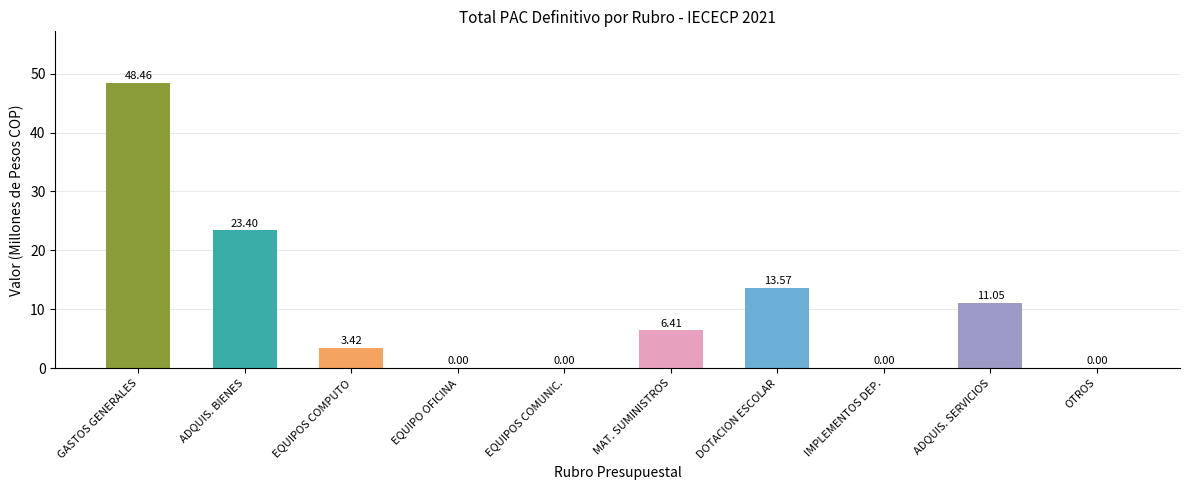

At which label does the data first exceed 6?

GASTOS GENERALES